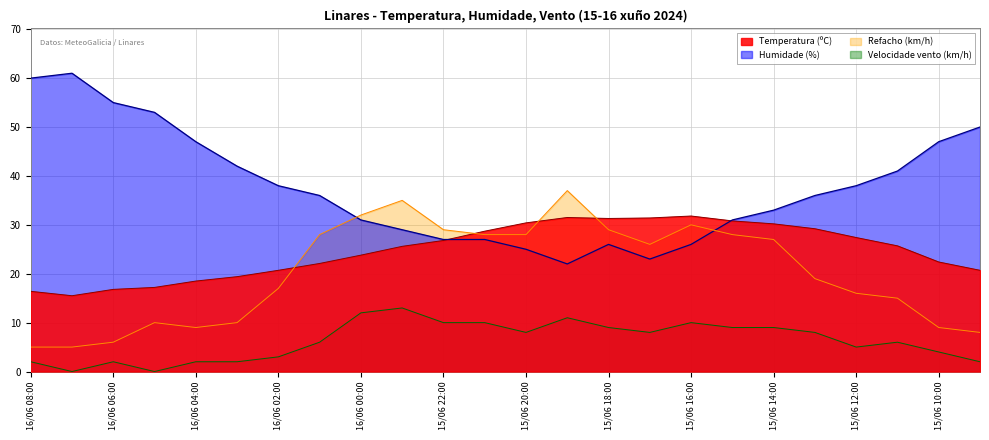

Between 16/06 02:00 and 15/06 21:00, which series saw the biggest shift?

Humidade (%)